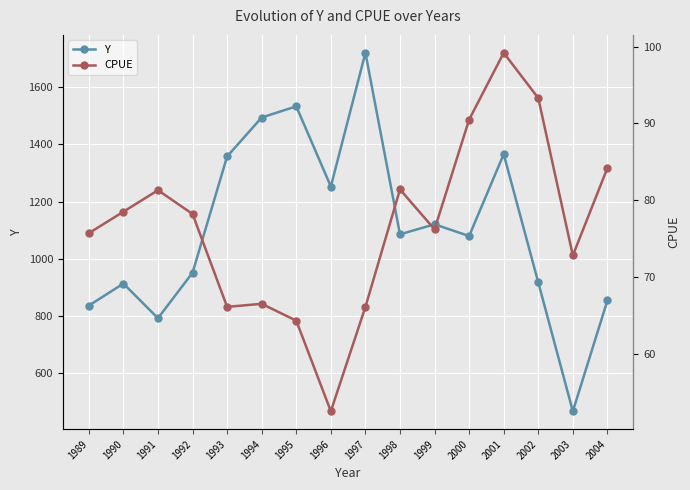

Between 1989 and 1999, which is larger?

1999